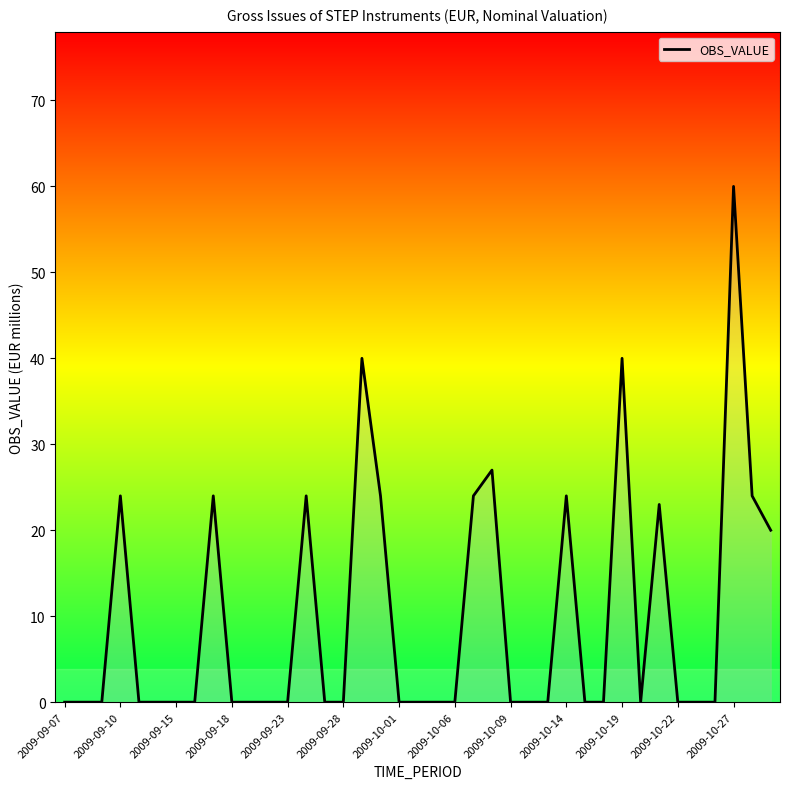

The value at 2009-09-07 is -34. True or false?

False